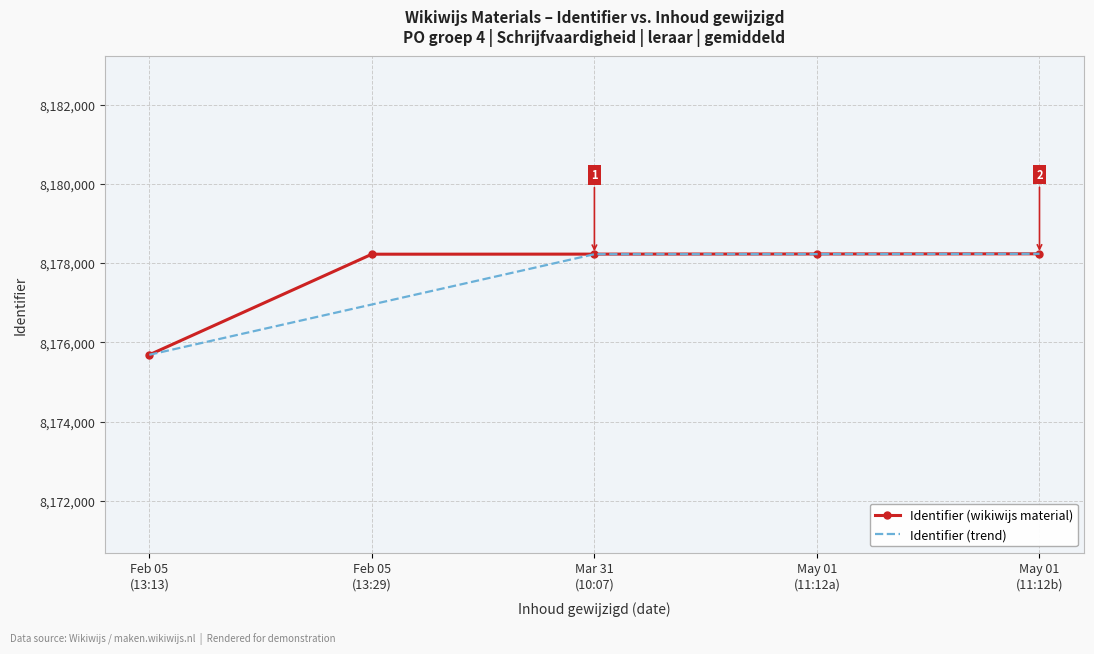

What is the highest value of the Identifier (trend) series?

8178239